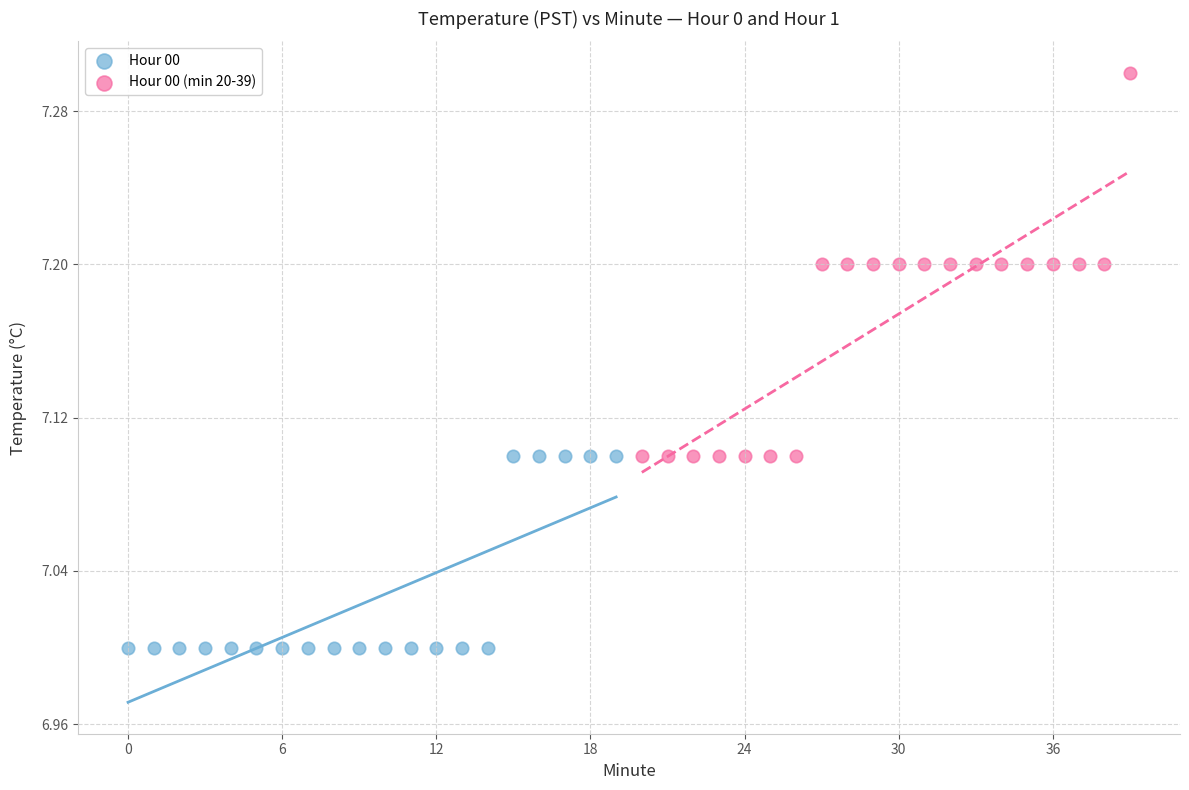

Which series has the widest spread of Y values?

Hour 00 (min 20-39)